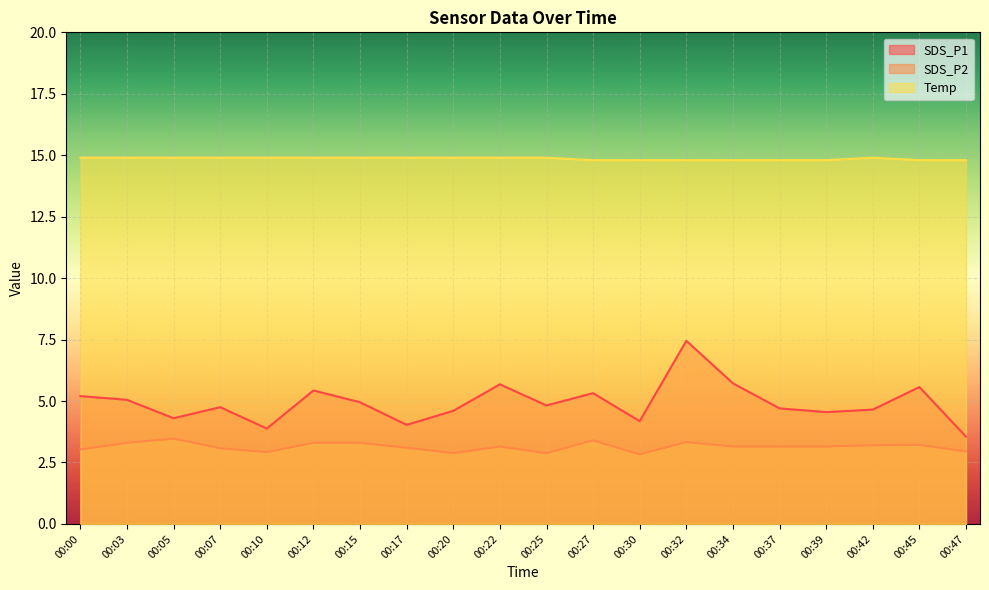

The value of Temp at 00:22 is 8.0. True or false?

False